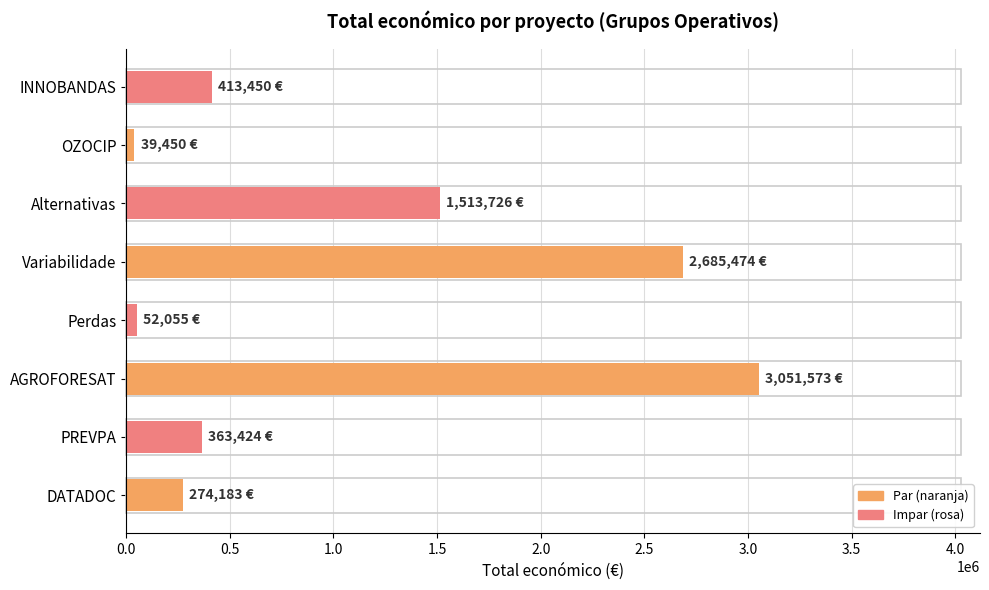

Between AGROFORESAT and DATADOC, which is larger?

AGROFORESAT